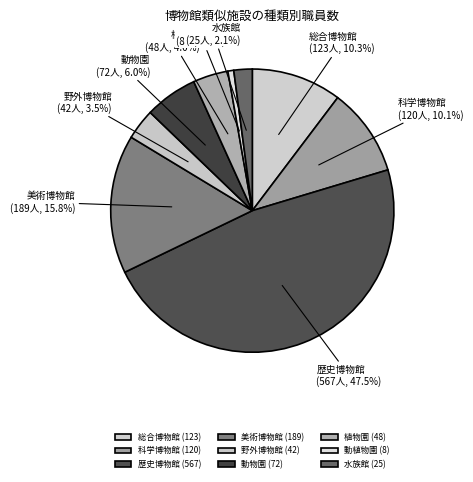

How many slices are in this pie chart?

9